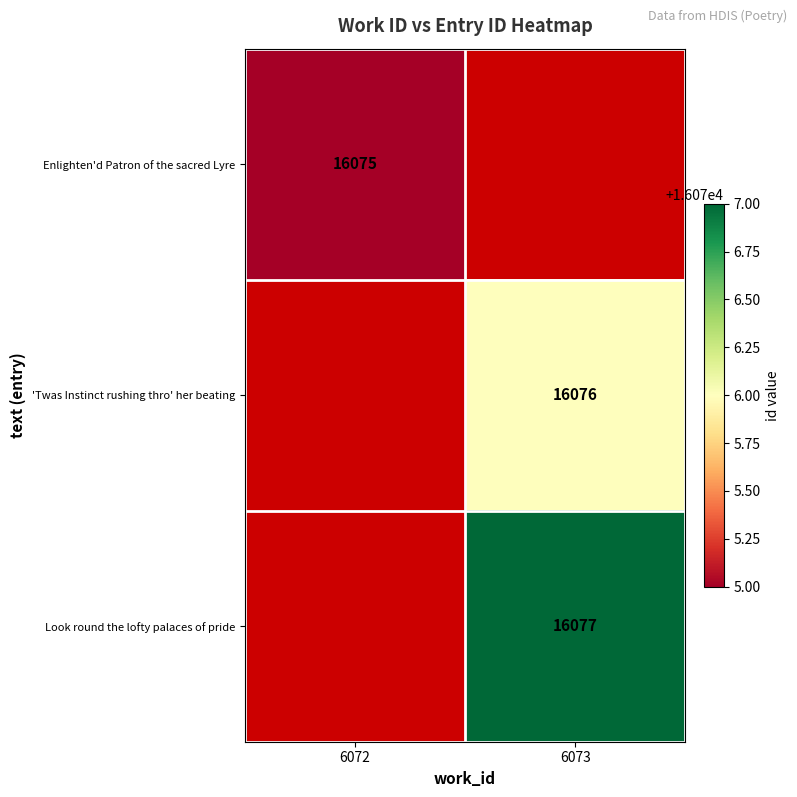

The Enlighten'd Patron of the sacred Lyre series shows 16075 at 6072. True or false?

True